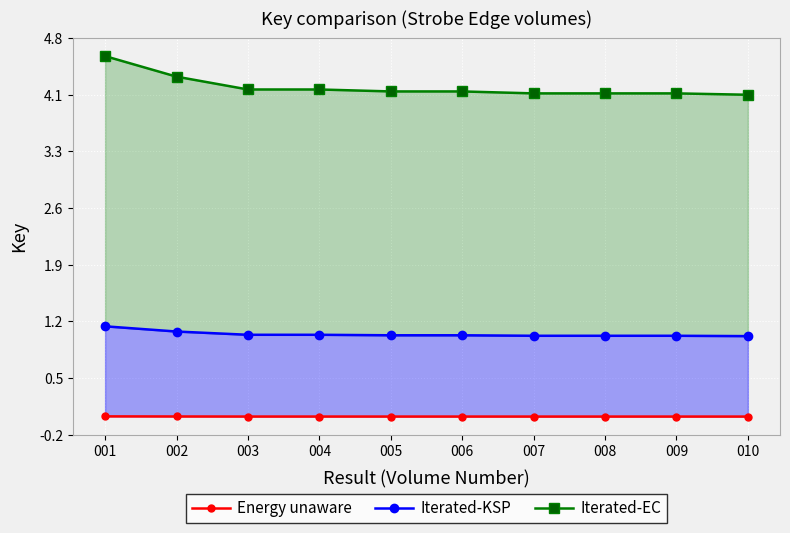

Is the value of Iterated-EC at 005 greater than the value of Iterated-KSP at 009?

Yes